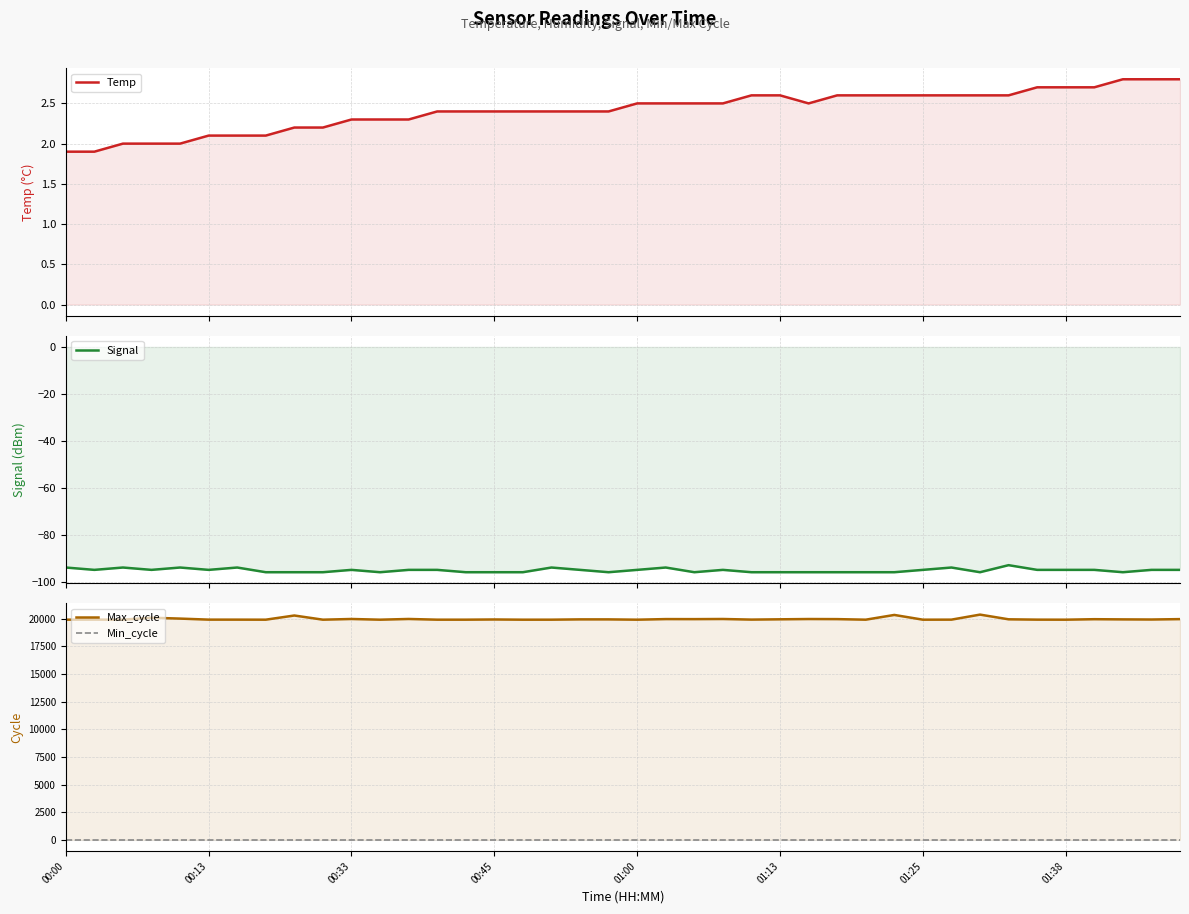

True or false: Min_cycle has a value of 45.3 at 00:00.

False